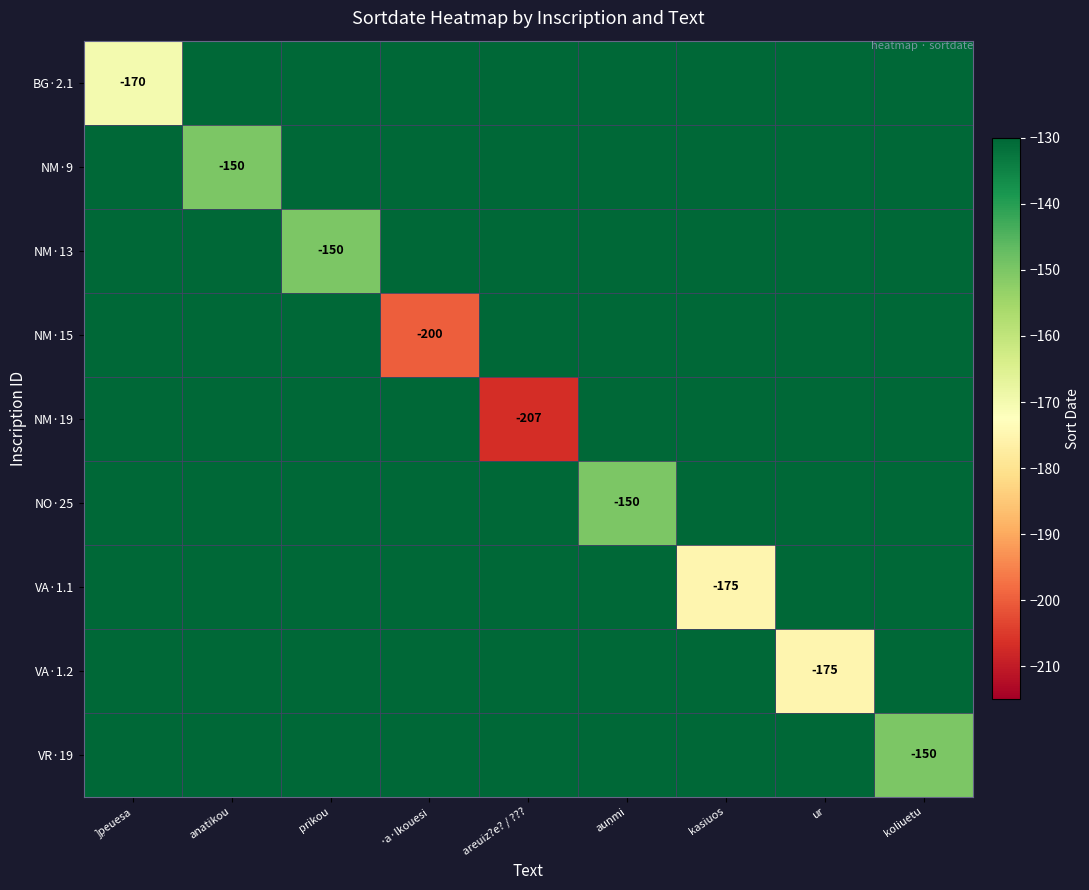

What is the maximum value shown in the chart?

-130